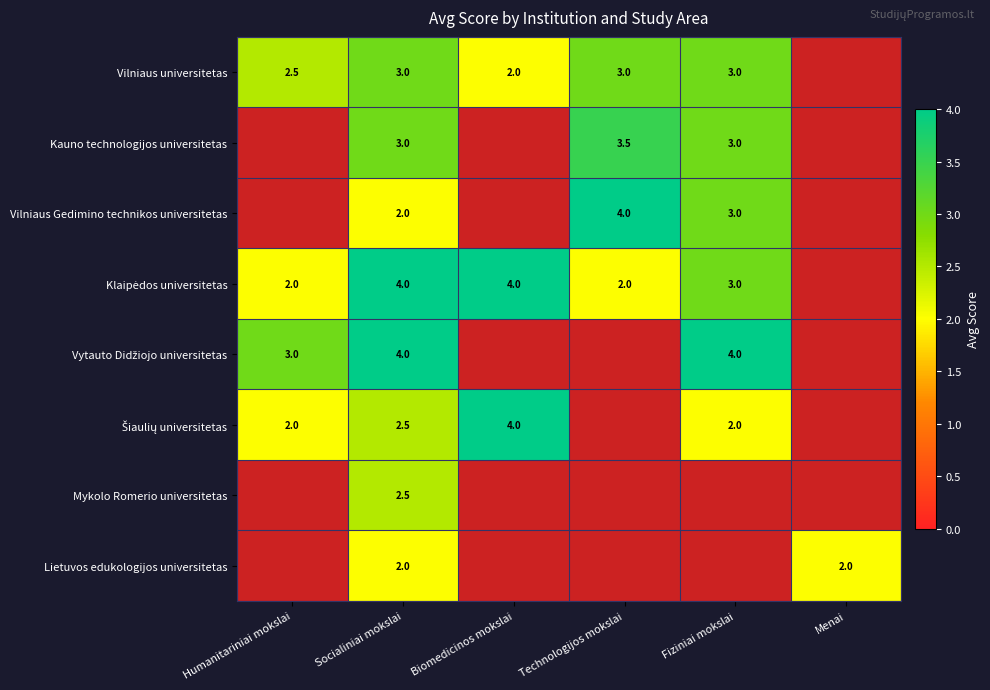

At which category is the sum across all series the highest?

Socialiniai mokslai